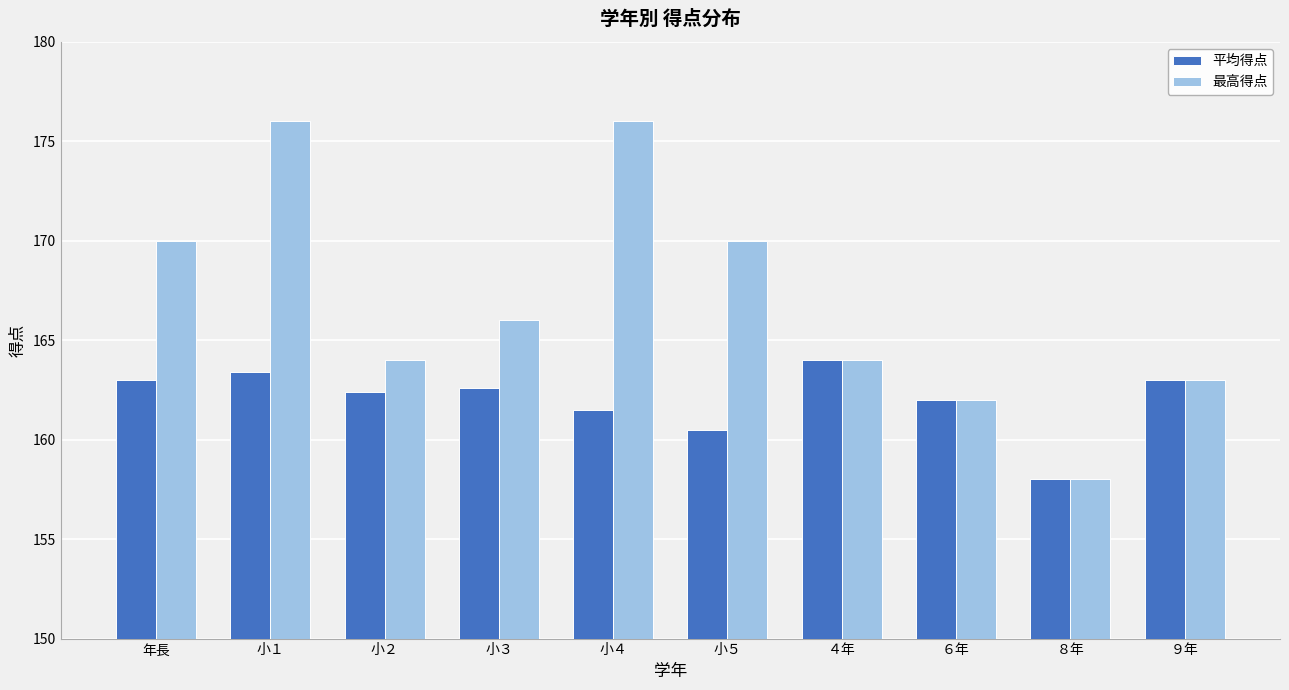

What is the maximum value shown in the chart?

176.0